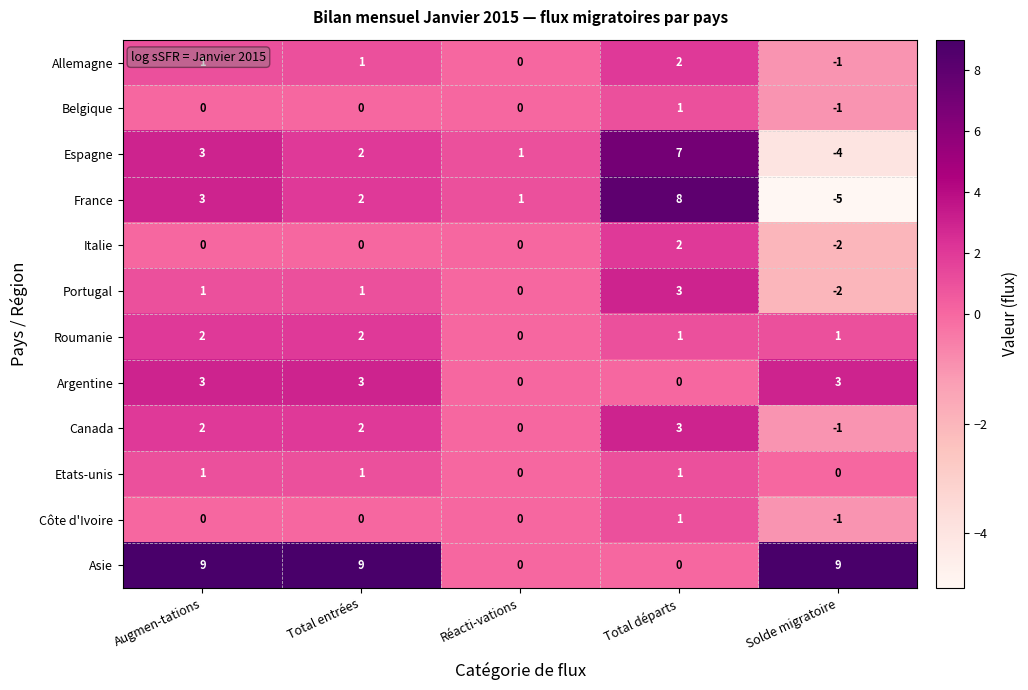

The Portugal series shows 3 at Total départs. True or false?

True